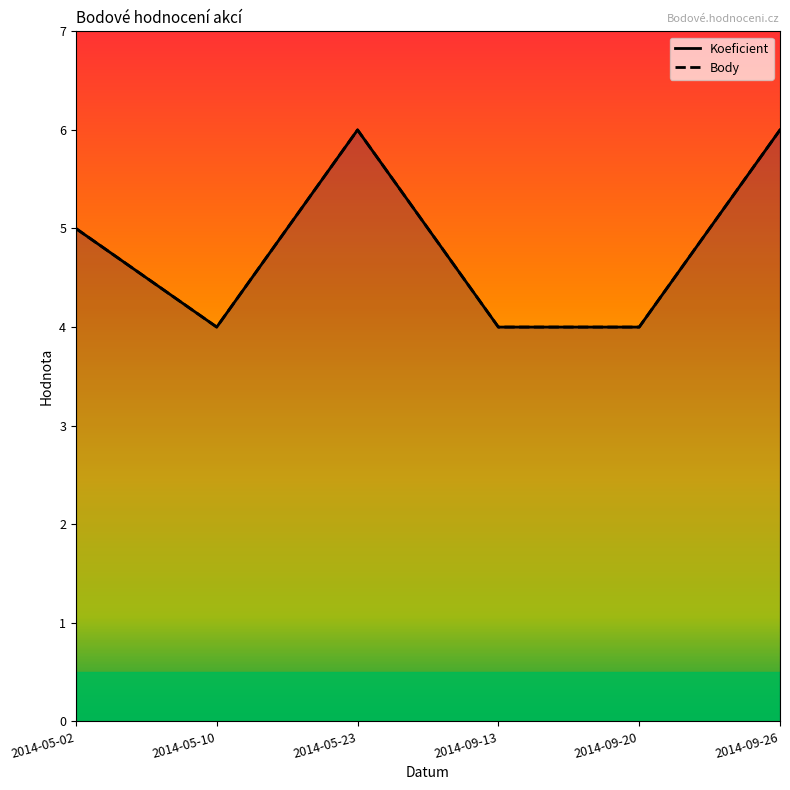

What is the label of the 4th point from the right?

2014-05-23